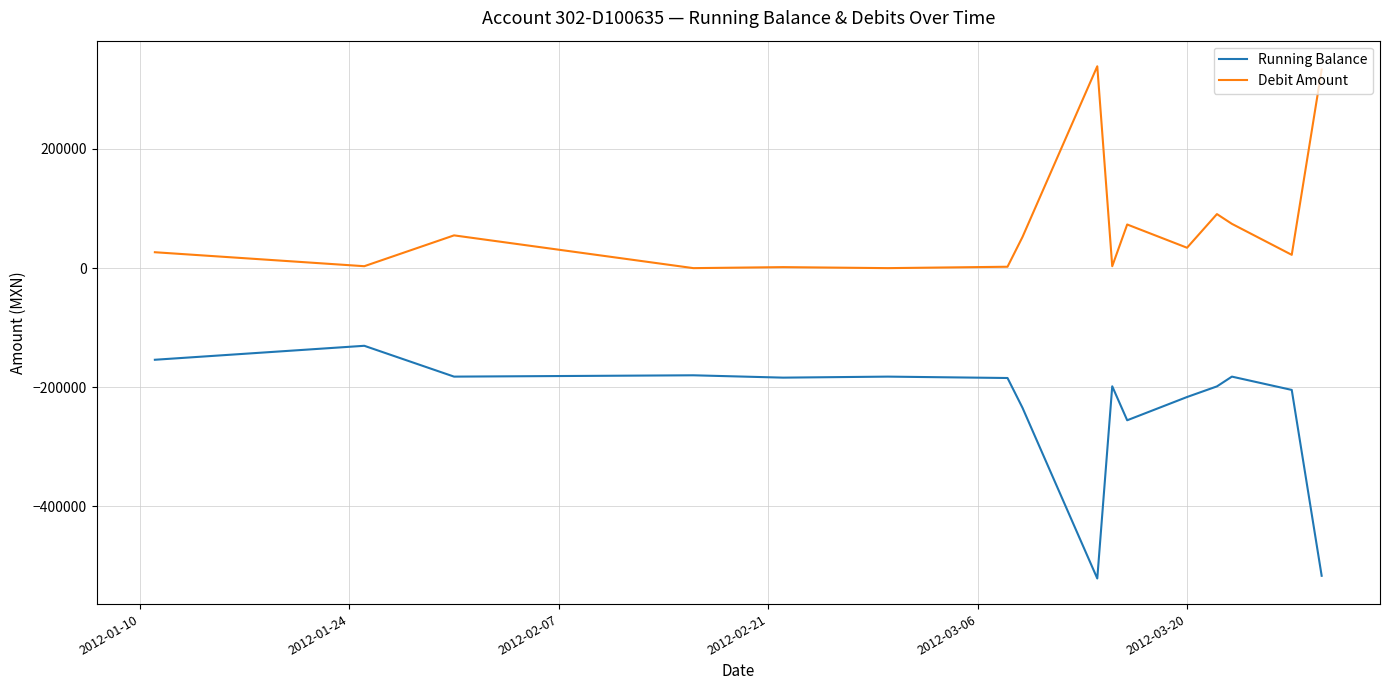

True or false: Running Balance and Debit Amount cross at least once.

False